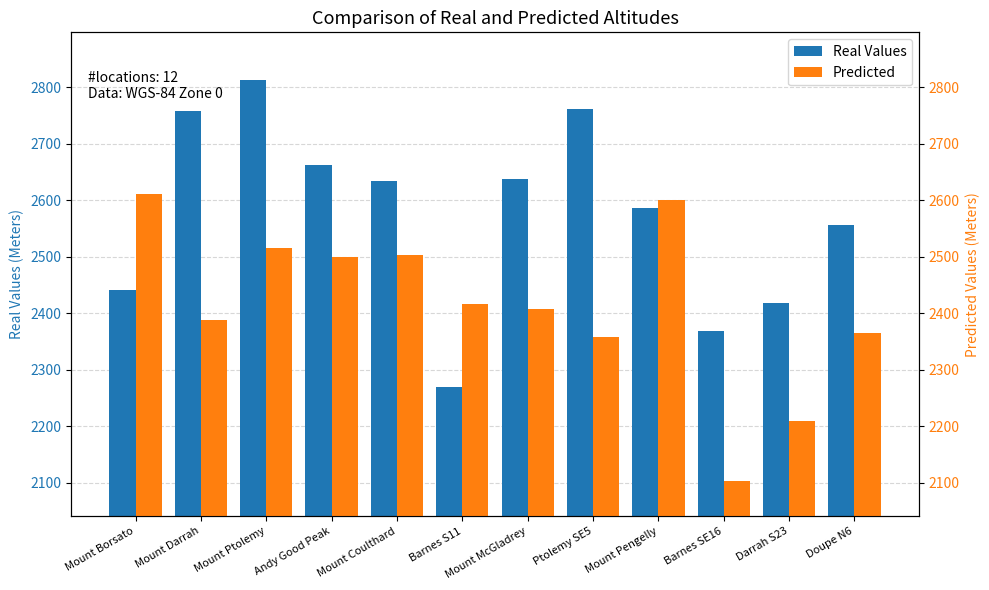

What is the difference between the Real Values values at Mount Borsato and Barnes SE16?

72